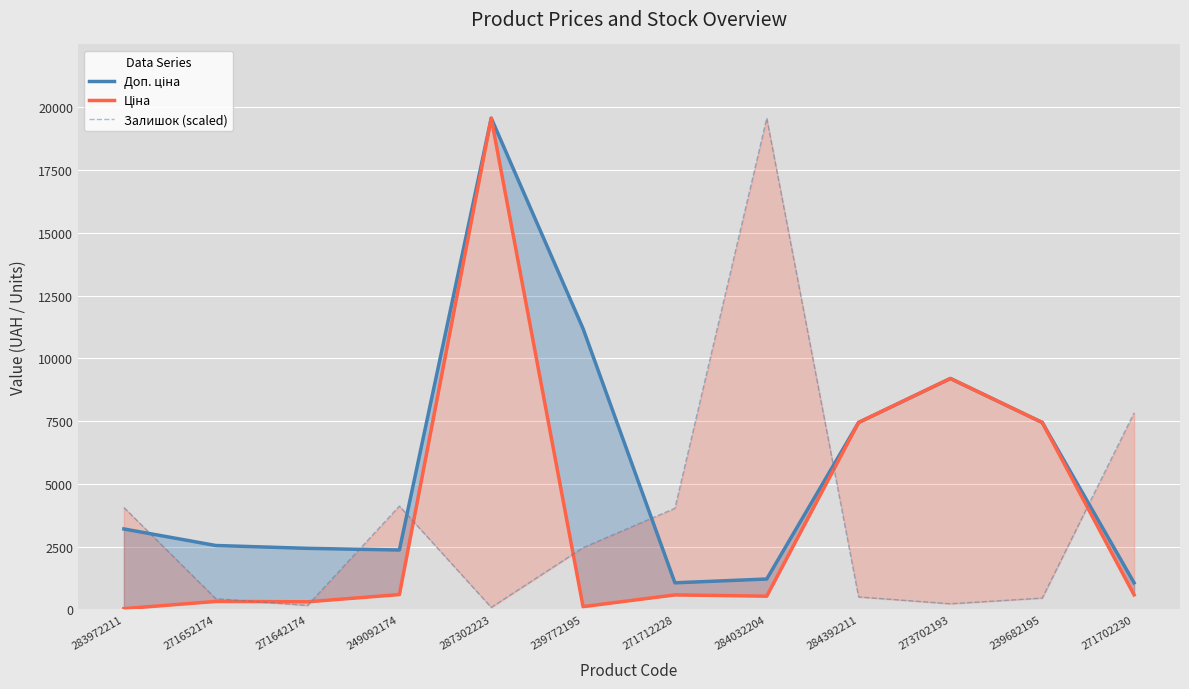

Which category has the highest value in the Ціна series?

287302223